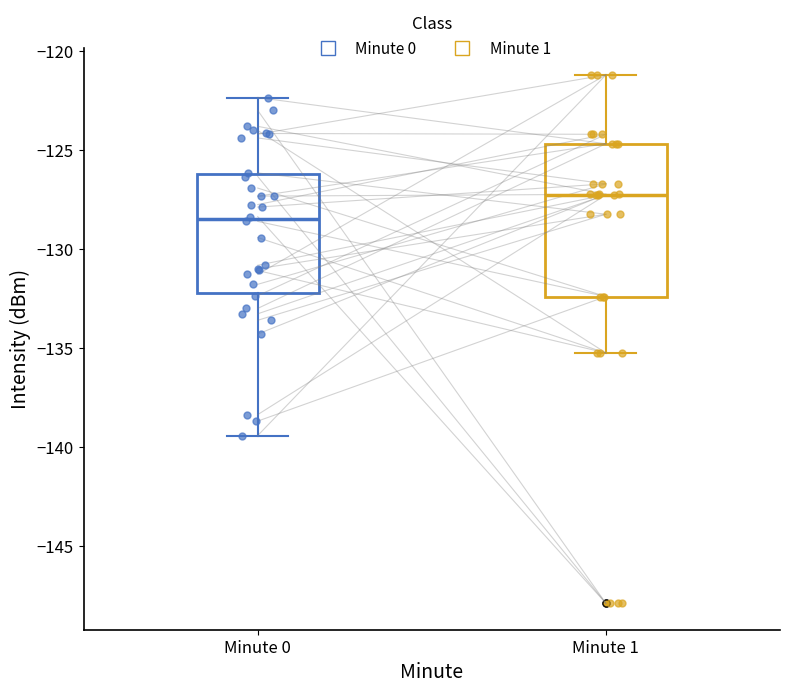

Reading left to right, transcribe this box plot: for each box, give where its median line is, the range the box spans, and where its two whiskers end, as read against the y-axis. The values are not printed on the chart, so give them approximately, as read against the axis.

Minute 0: median -128.5, box -132.0 to -126.0, whiskers -139.5 to -122.5
Minute 1: median -127.5, box -132.5 to -124.5, whiskers -135.5 to -121.0